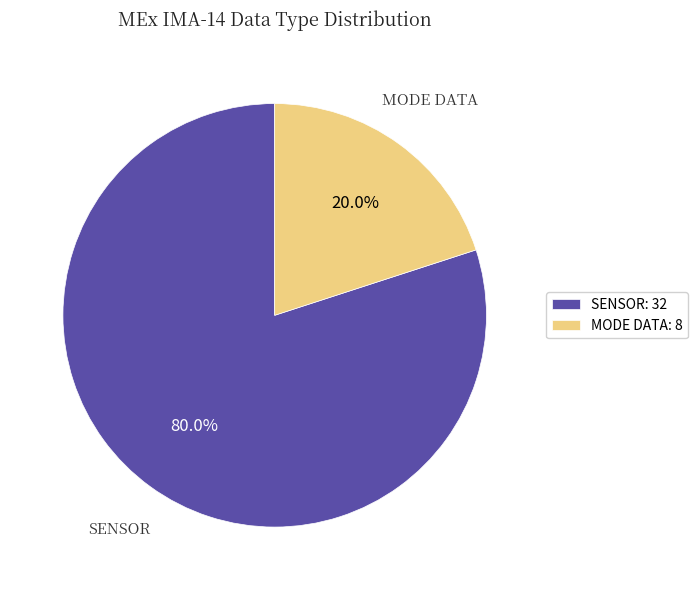

Count the number of slices in the pie.

2